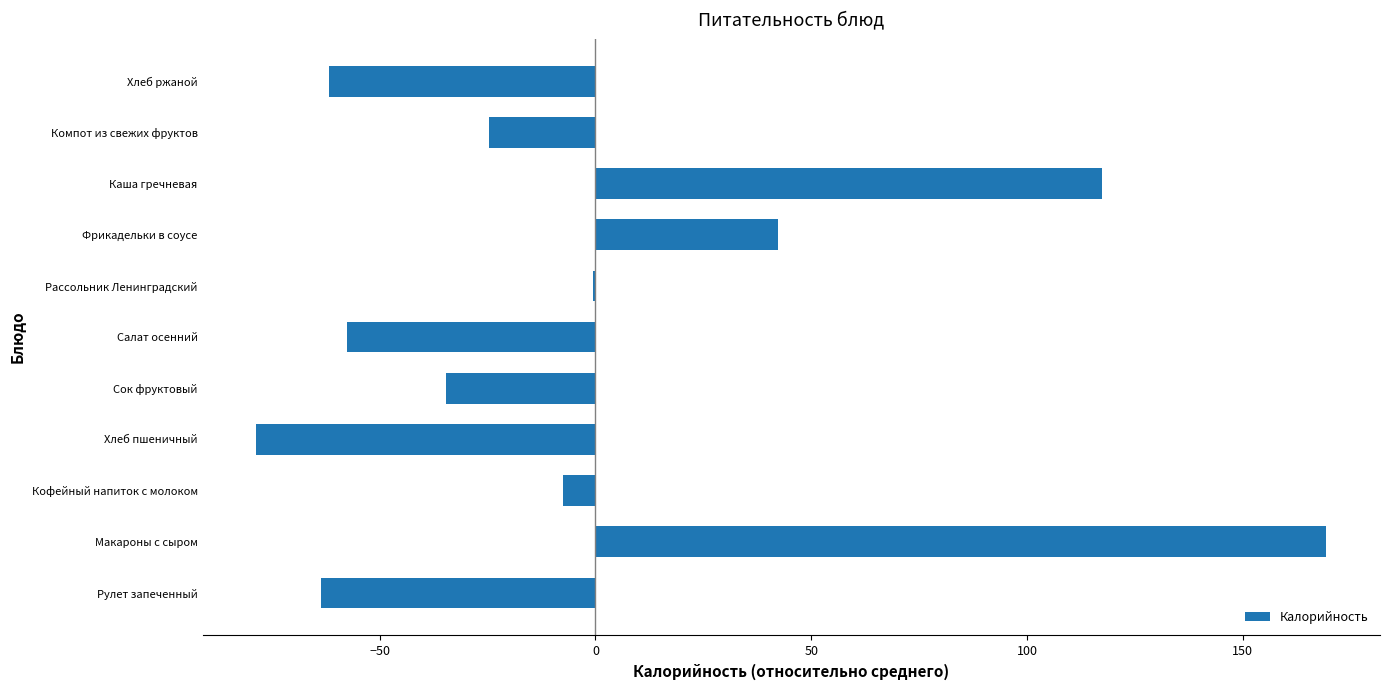

Is it true that the value at Салат осенний is -57.6?

True